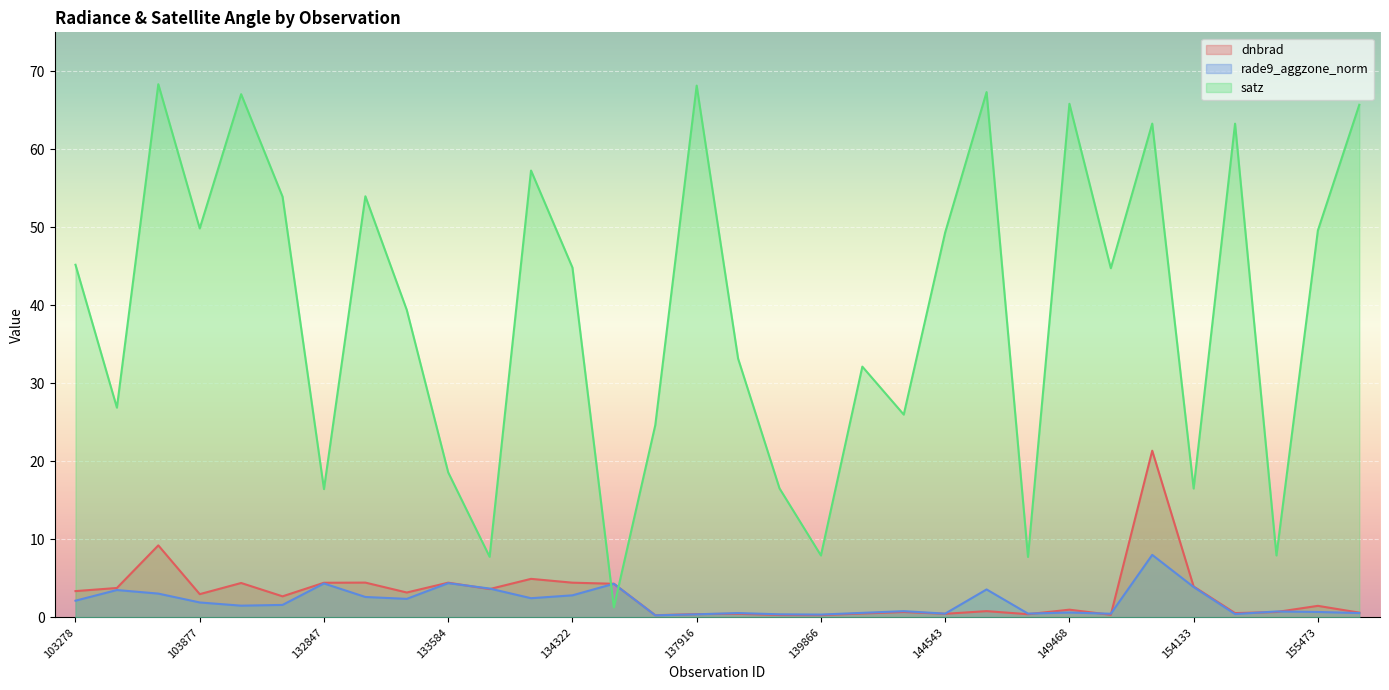

Where does the satz series first go above 44?

103278